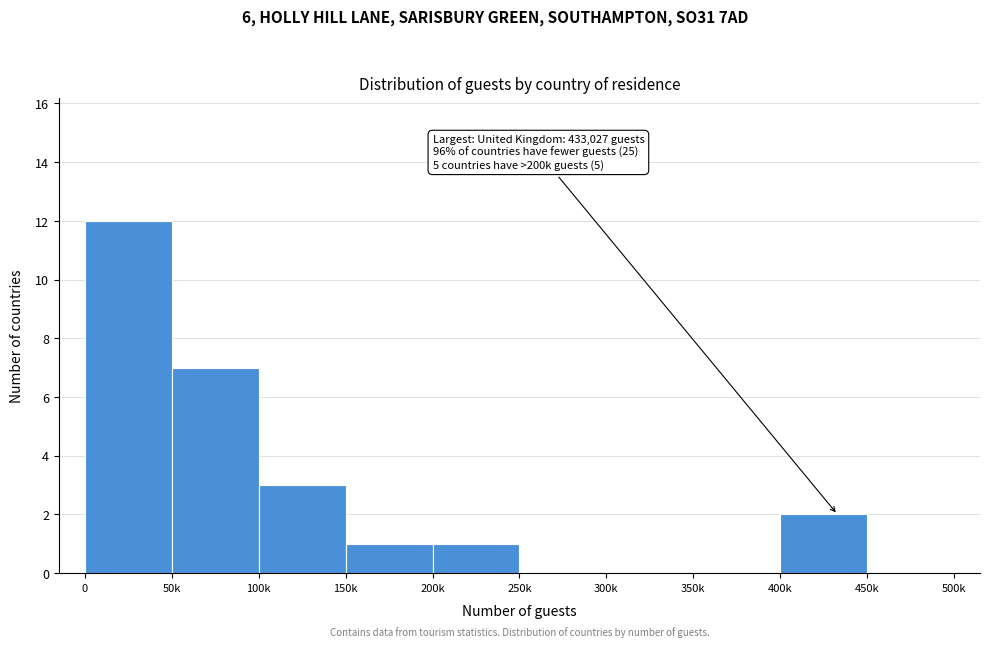

Reading left to right, what are all the values shown in this chart?

0=12	50k=7	100k=3	150k=1	200k=1	250k=0	300k=0	350k=0	400k=2	450k=0